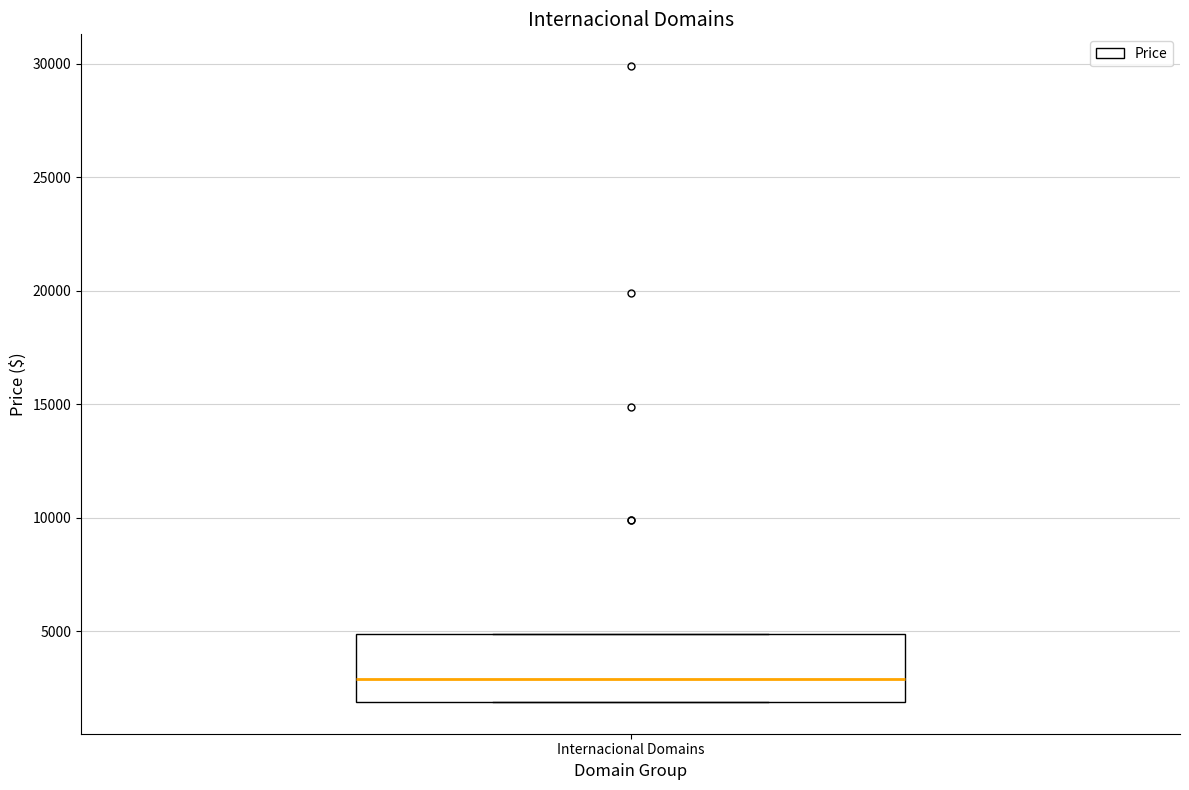

Transcribe this box plot: give where the median line is, the range the box spans, and where the two whiskers end, as read against the y-axis. The values are not printed on the chart, so give them approximately, as read against the axis.

median 3000, box 2000 to 5000, whiskers 2000 to 5000